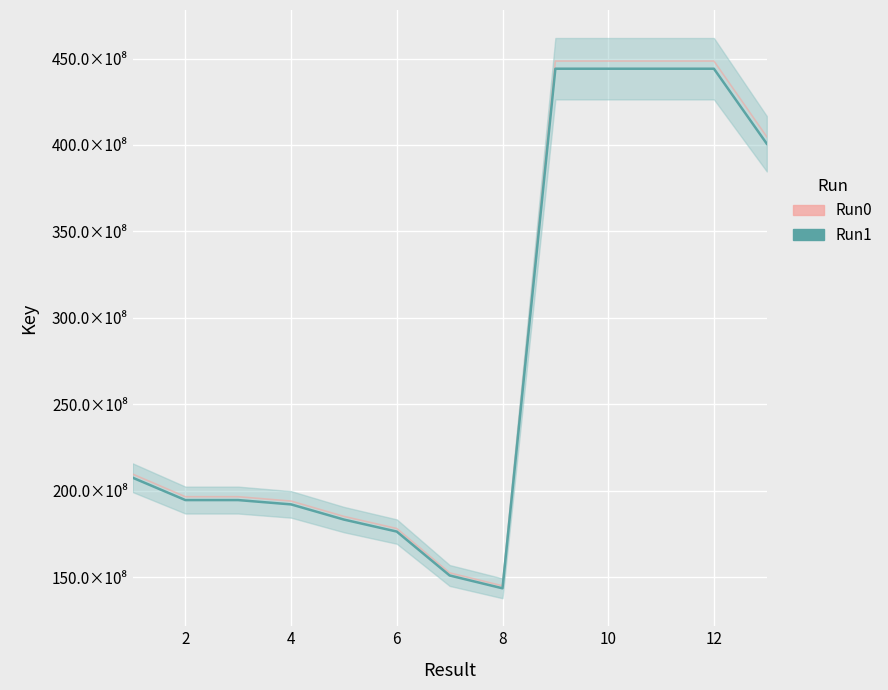

At 2, list the series in order from largest to smallest.

Key (Run0), Key